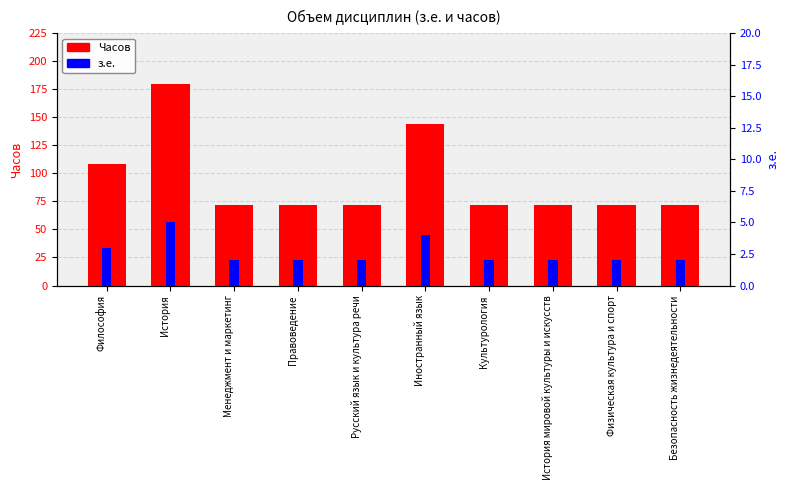

Is the value of з.е. at Русский язык и культура речи greater than the value of Часов at Менеджмент и маркетинг?

No